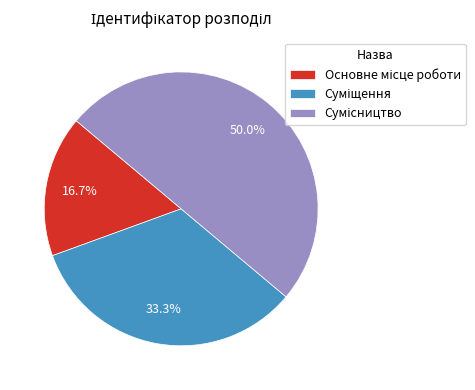

Count the number of slices in the pie.

3